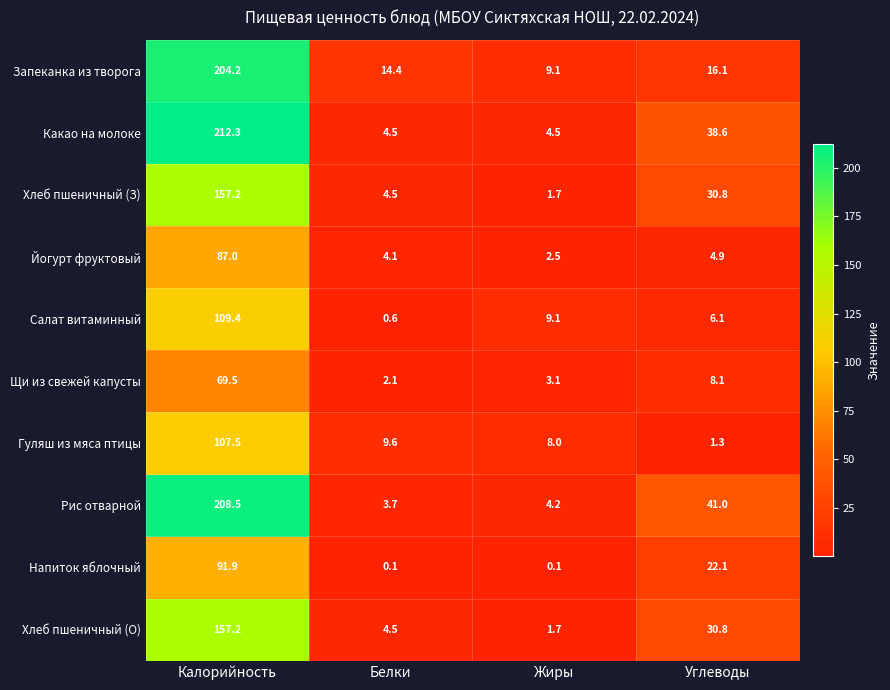

At which category does the chart reach its peak across all series?

Калорийность